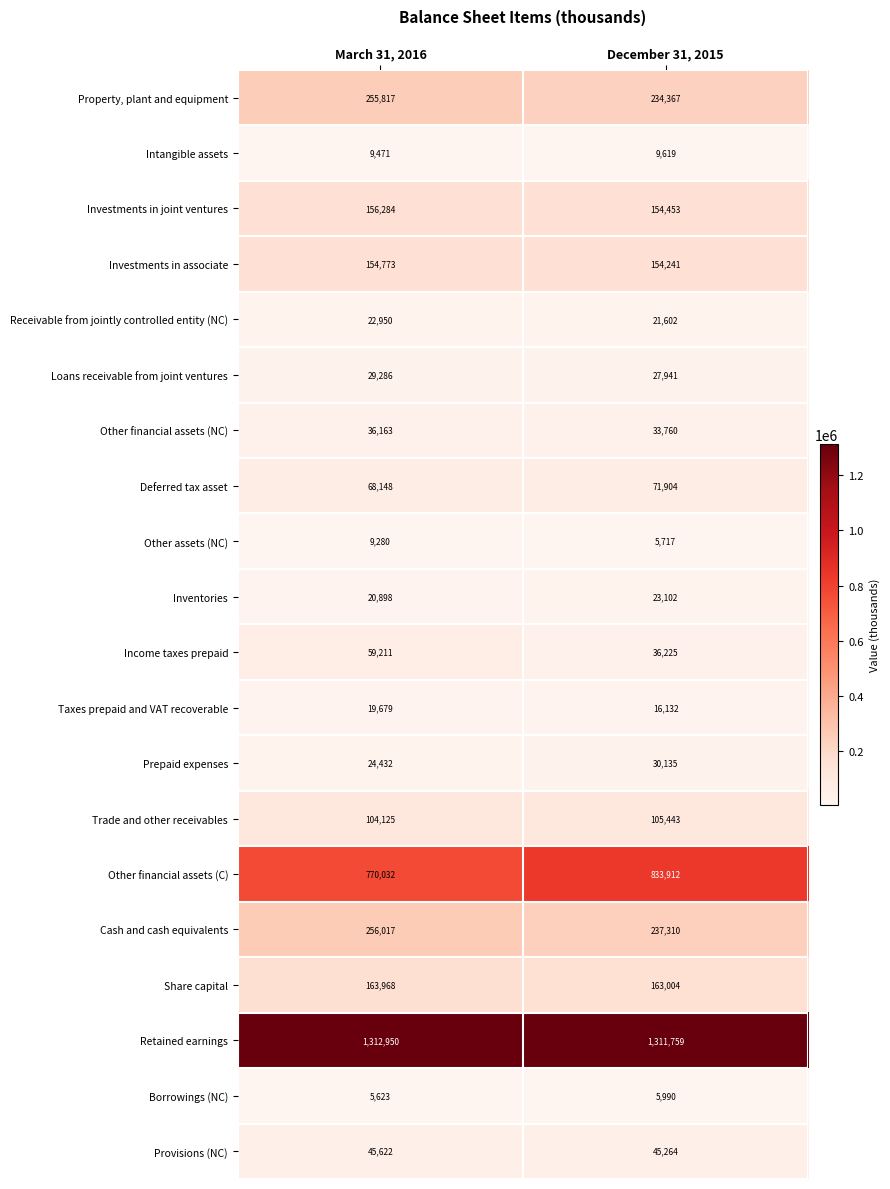

What is the difference between the highest and lowest values at December 31, 2015?

1306042